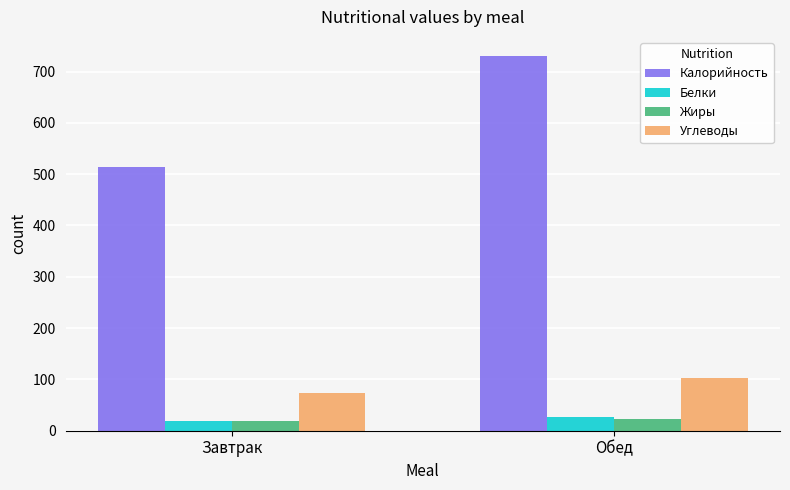

At which category is the sum across all series the highest?

Обед